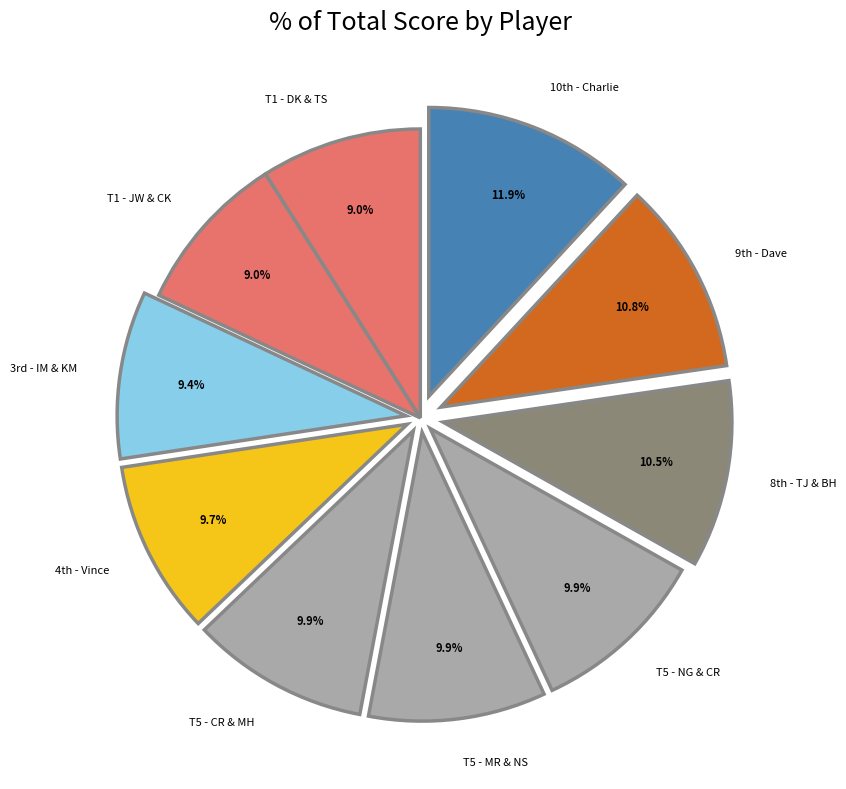

What is the largest slice in the pie chart?

10th - Charlie